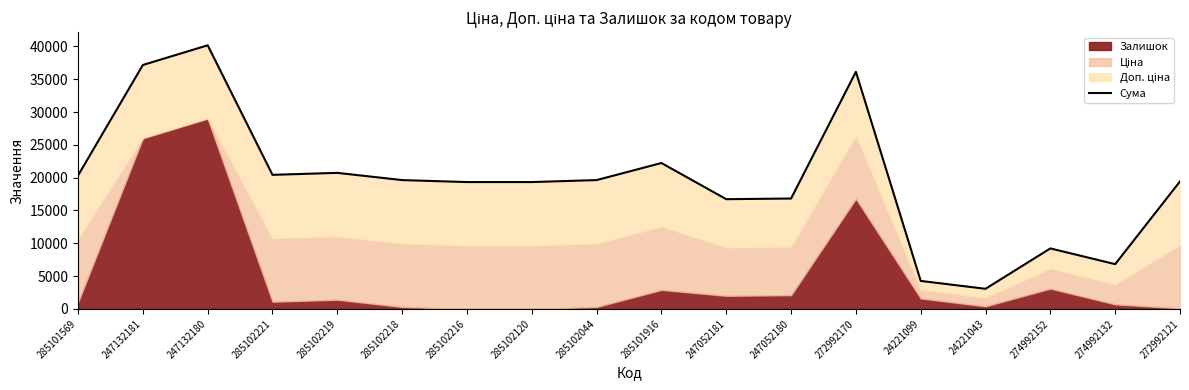

At which label does the data first exceed 19629?

285101569